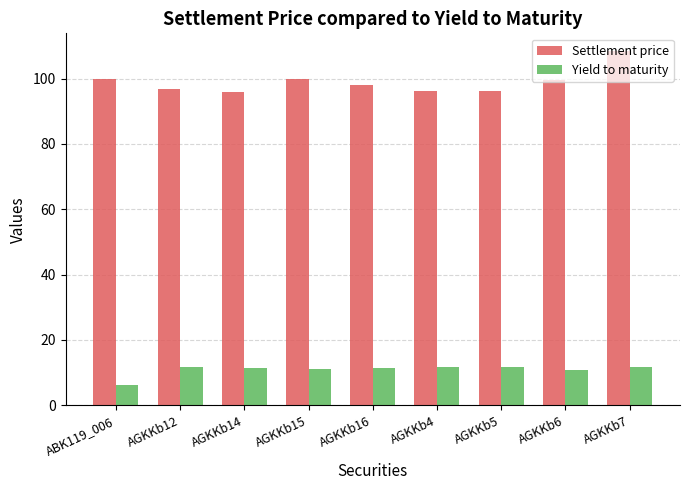

What is the label of the 2nd bar from the left?

AGKKb12